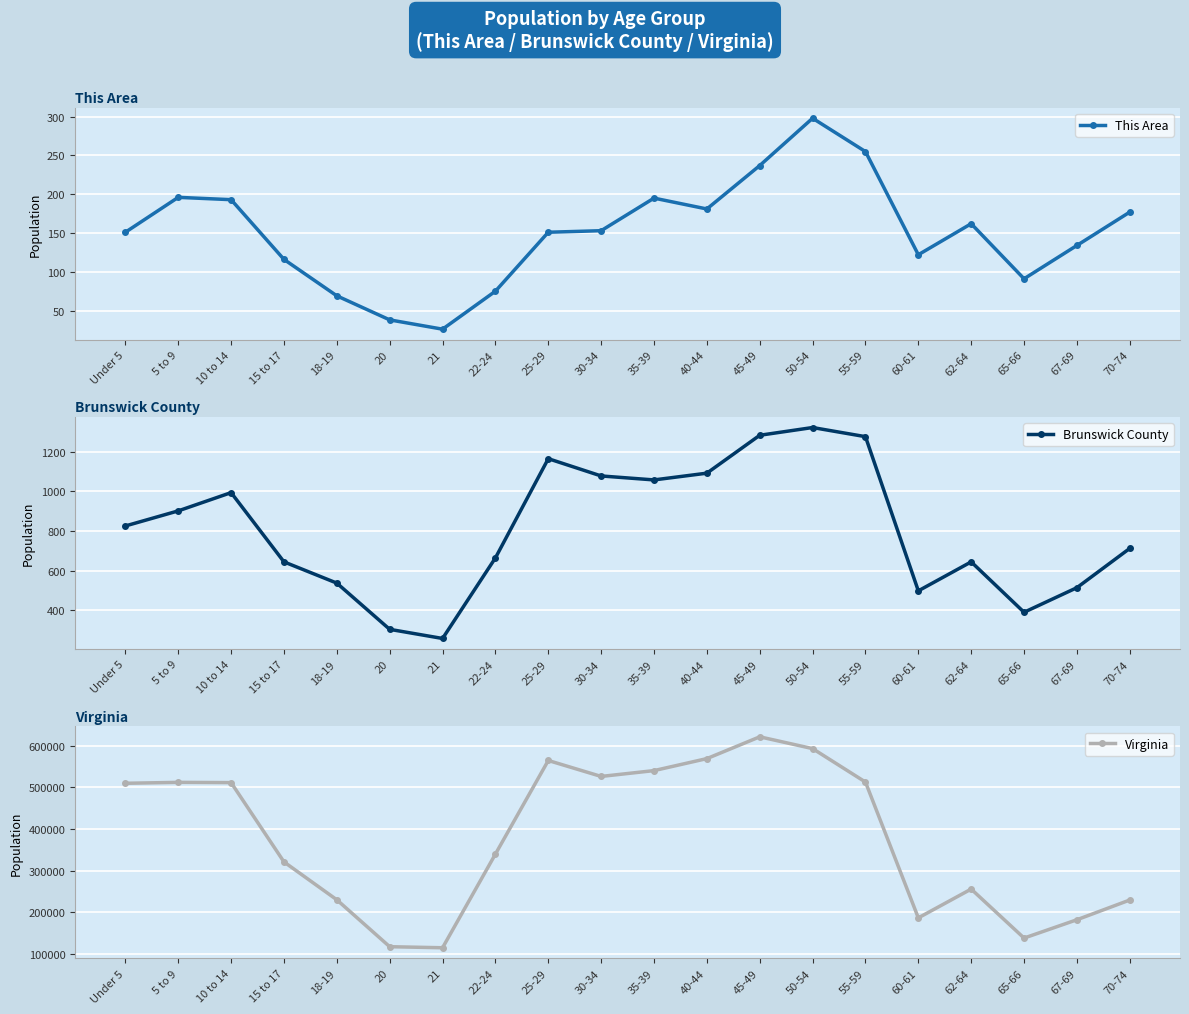

What is the difference between the Brunswick County values at 50-54 and 55-59?

46